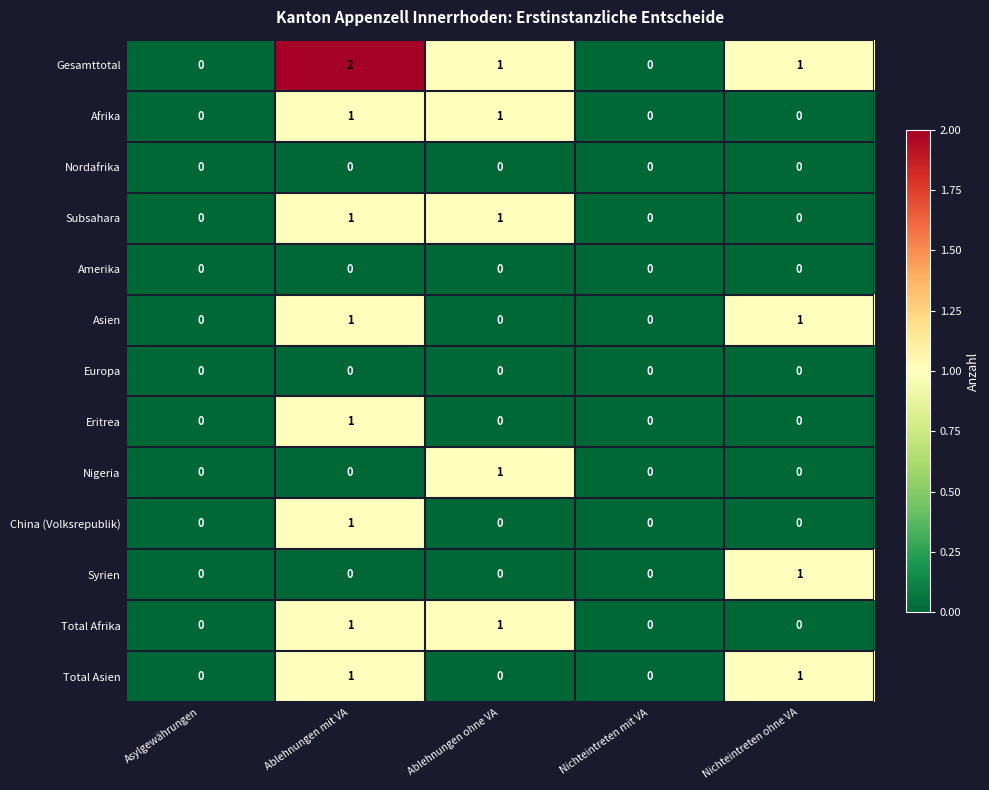

What is the total value across all series at Nichteintreten ohne VA?

4